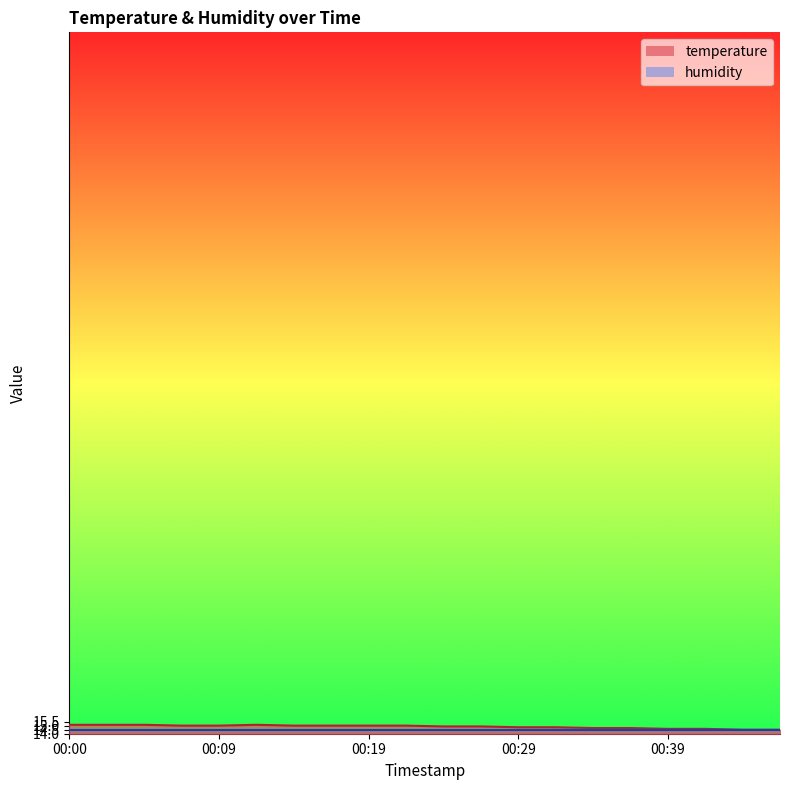

Which label corresponds to the largest value in the chart?

00:00